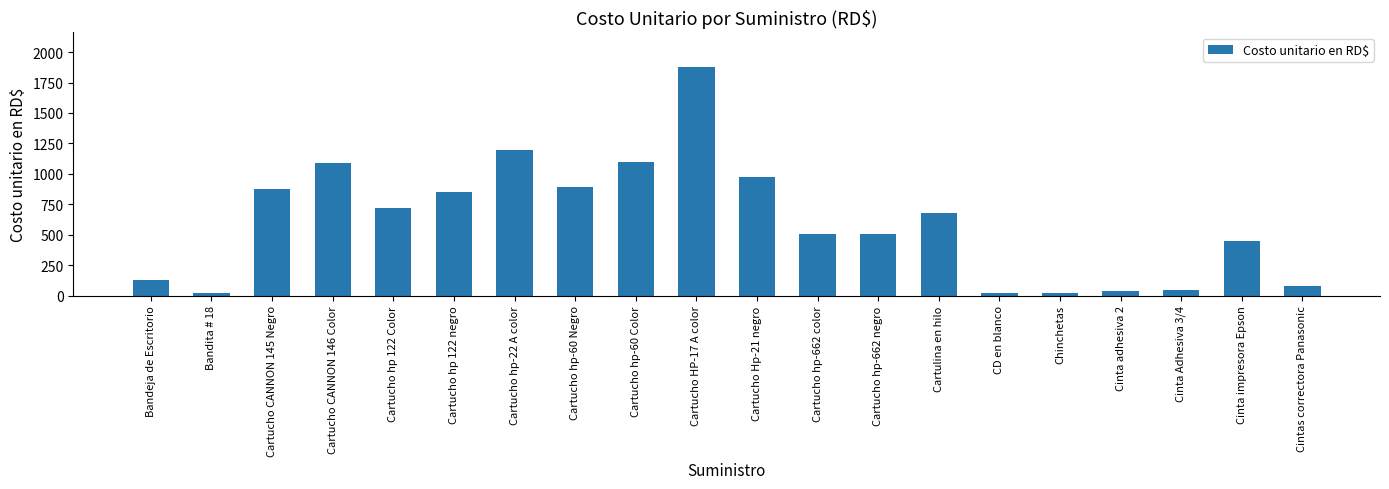

How many series are shown in this chart?

1